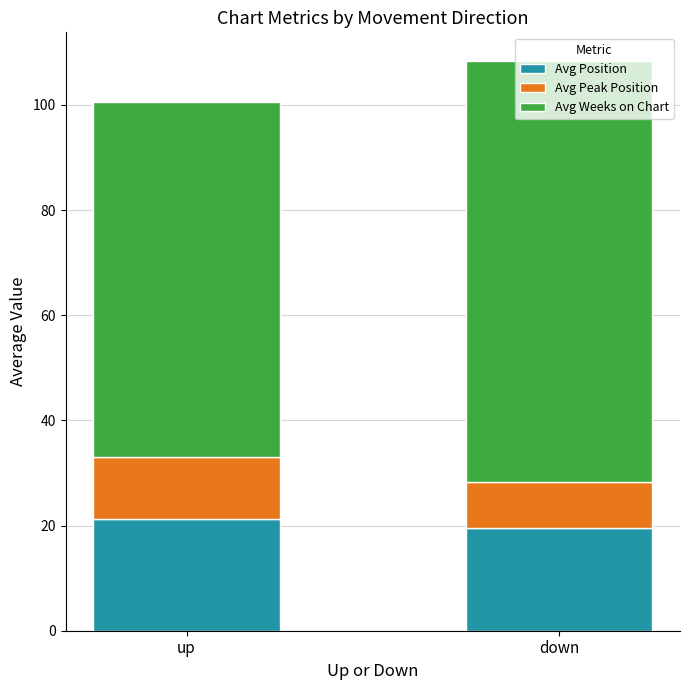

What is the total value across all series at down?

108.4